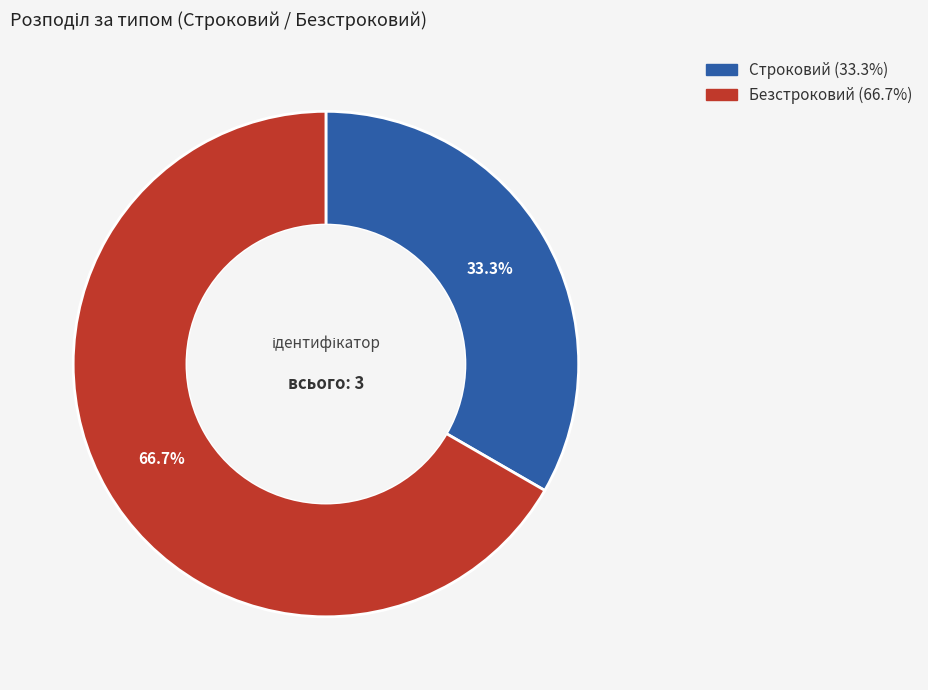

What percentage is the Безстроковий slice, to the nearest percent?

67%